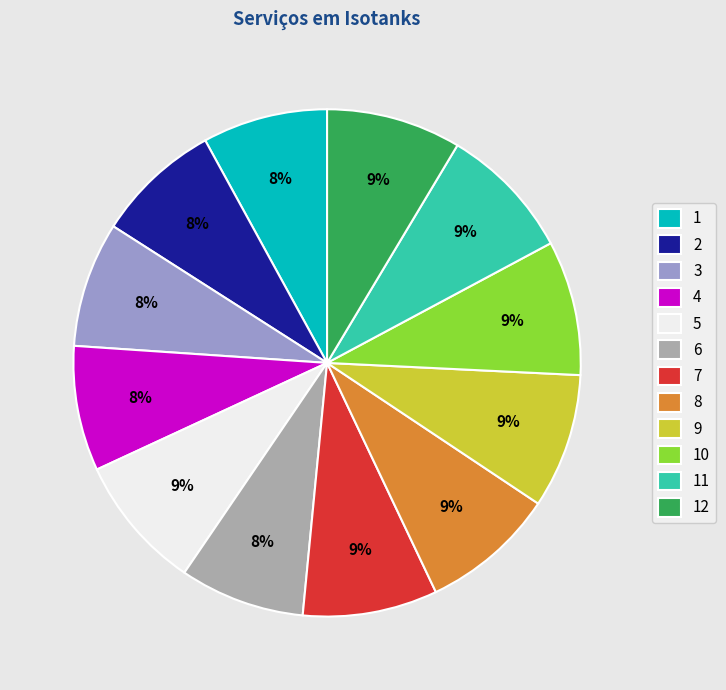

To the nearest percent, what portion does 11 represent?

9%